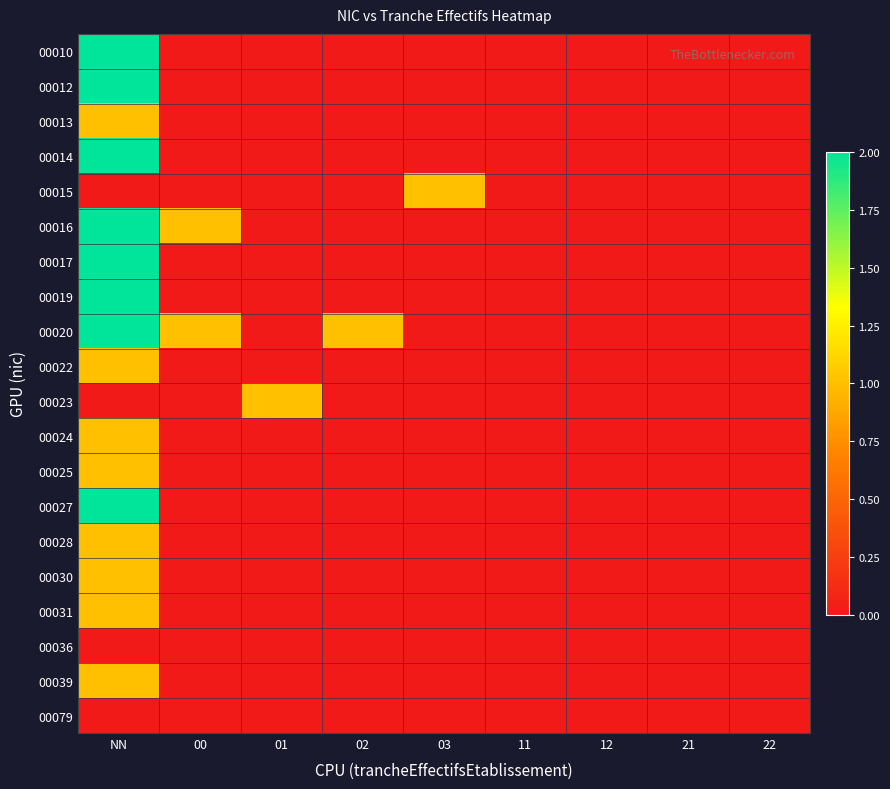

Reading left to right, what are all the values shown in this chart?

00010: NN=2	00=0	01=0	02=0	03=0	11=0	12=0	21=0	22=0
00012: NN=2	00=0	01=0	02=0	03=0	11=0	12=0	21=0	22=0
00013: NN=1	00=0	01=0	02=0	03=0	11=0	12=0	21=0	22=0
00014: NN=2	00=0	01=0	02=0	03=0	11=0	12=0	21=0	22=0
00015: NN=0	00=0	01=0	02=0	03=1	11=0	12=0	21=0	22=0
00016: NN=2	00=1	01=0	02=0	03=0	11=0	12=0	21=0	22=0
00017: NN=2	00=0	01=0	02=0	03=0	11=0	12=0	21=0	22=0
00019: NN=2	00=0	01=0	02=0	03=0	11=0	12=0	21=0	22=0
00020: NN=2	00=1	01=0	02=1	03=0	11=0	12=0	21=0	22=0
00022: NN=1	00=0	01=0	02=0	03=0	11=0	12=0	21=0	22=0
00023: NN=0	00=0	01=1	02=0	03=0	11=0	12=0	21=0	22=0
00024: NN=1	00=0	01=0	02=0	03=0	11=0	12=0	21=0	22=0
00025: NN=1	00=0	01=0	02=0	03=0	11=0	12=0	21=0	22=0
00027: NN=2	00=0	01=0	02=0	03=0	11=0	12=0	21=0	22=0
00028: NN=1	00=0	01=0	02=0	03=0	11=0	12=0	21=0	22=0
00030: NN=1	00=0	01=0	02=0	03=0	11=0	12=0	21=0	22=0
00031: NN=1	00=0	01=0	02=0	03=0	11=0	12=0	21=0	22=0
00036: NN=0	00=0	01=0	02=0	03=0	11=0	12=0	21=0	22=0
00039: NN=1	00=0	01=0	02=0	03=0	11=0	12=0	21=0	22=0
00079: NN=0	00=0	01=0	02=0	03=0	11=0	12=0	21=0	22=0